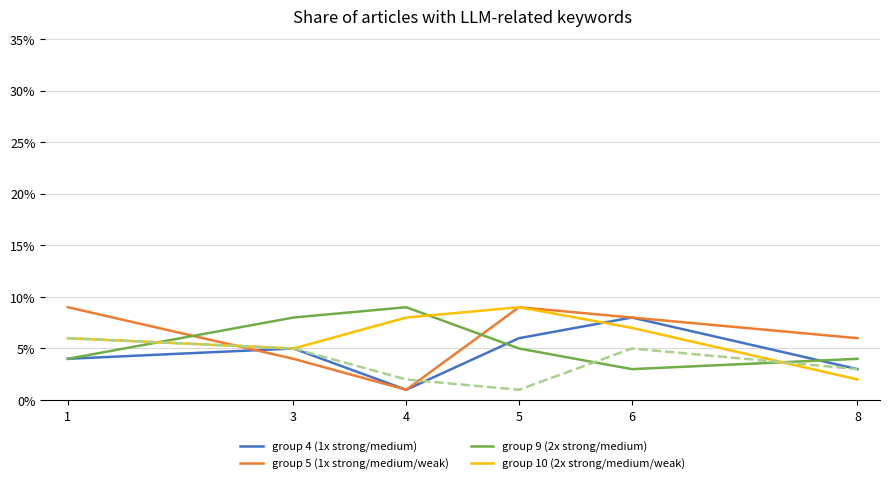

What is the greatest value displayed?

9